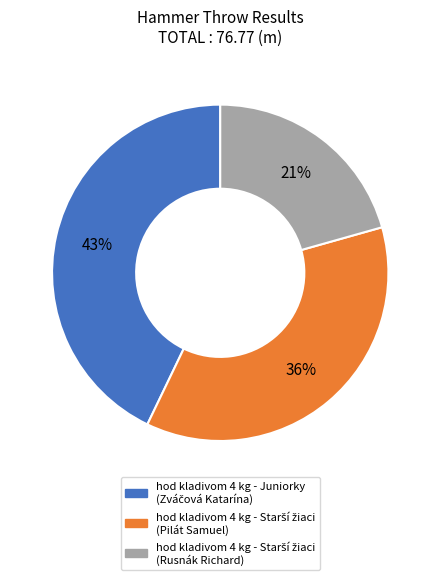

Is there a majority slice in this chart?

No